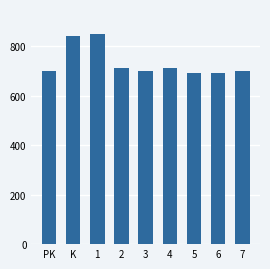

The value at K is 840. True or false?

True